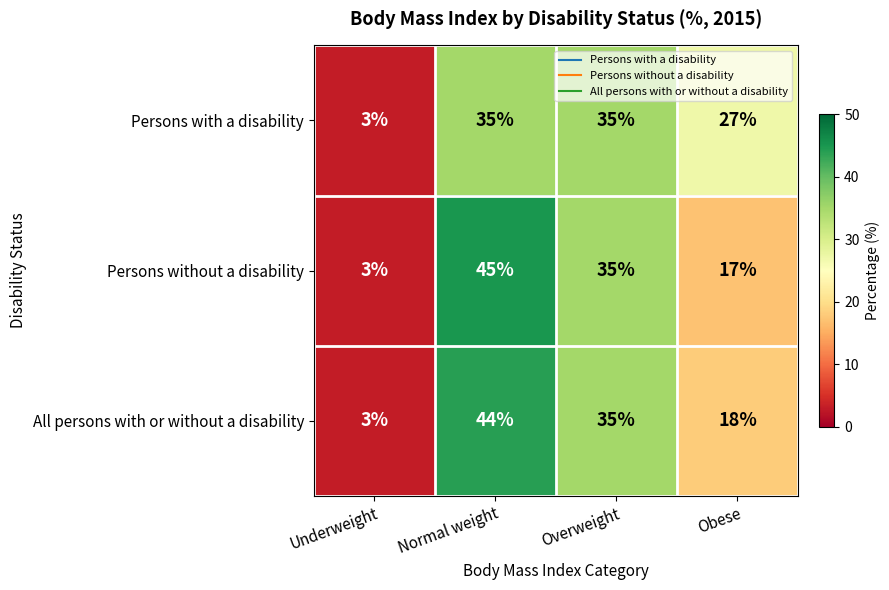

Rank the series by their maximum value, from lowest to highest.

Persons with a disability, All persons with or without a disability, Persons without a disability